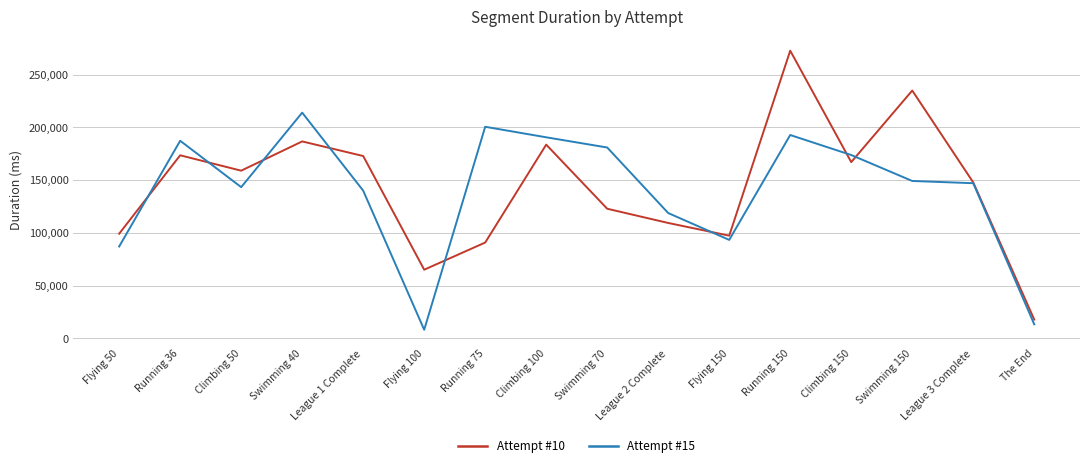

Between Swimming 70 and Climbing 150, which series saw the biggest shift?

Attempt #10